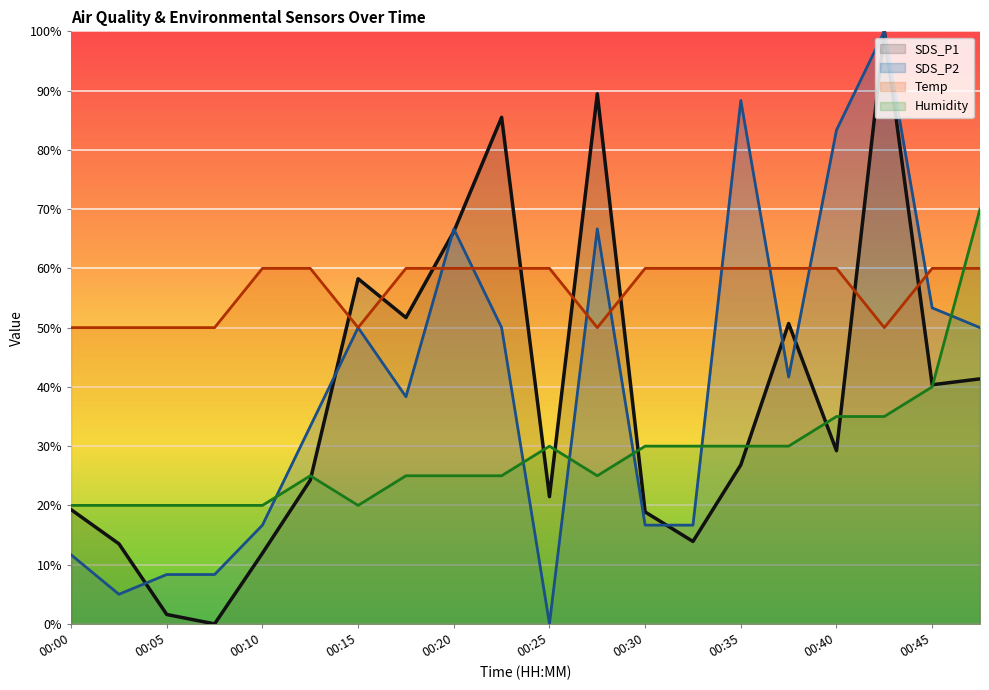

After their last crossing, which series has the higher values: Temp or SDS_P1?

Temp